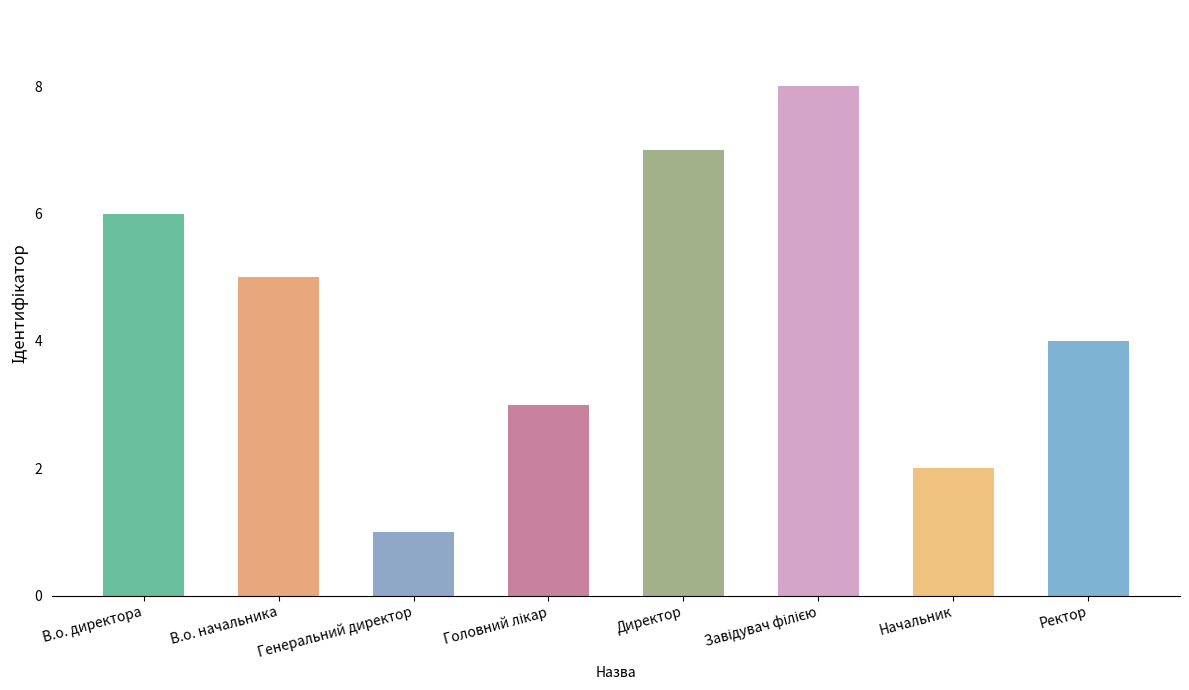

What is the maximum value shown in the chart?

8